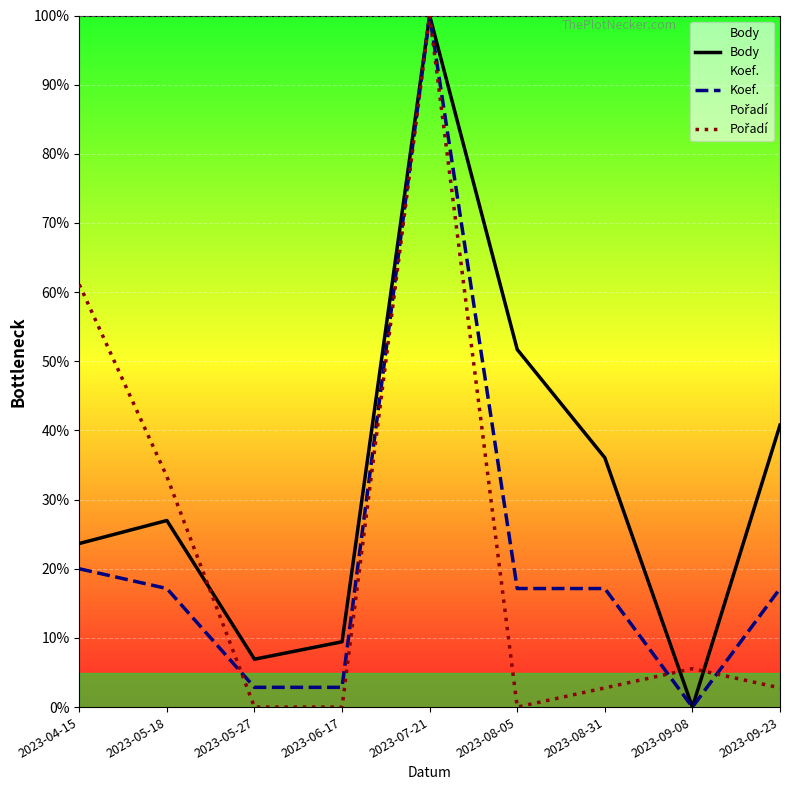

True or false: Body and Koef. cross at least once.

False